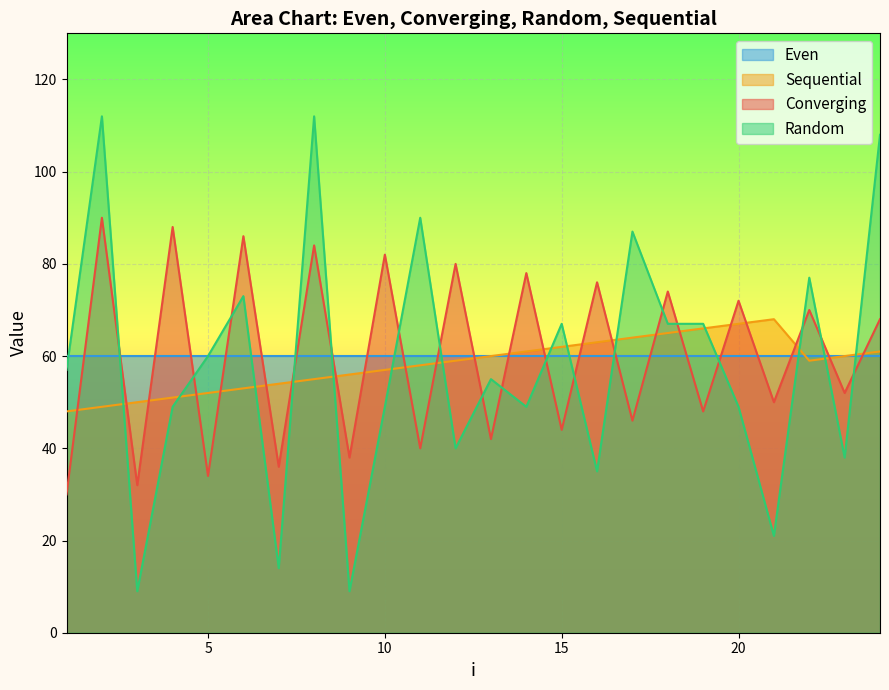

What is the value of the Sequential point at the 20th from the left?

67